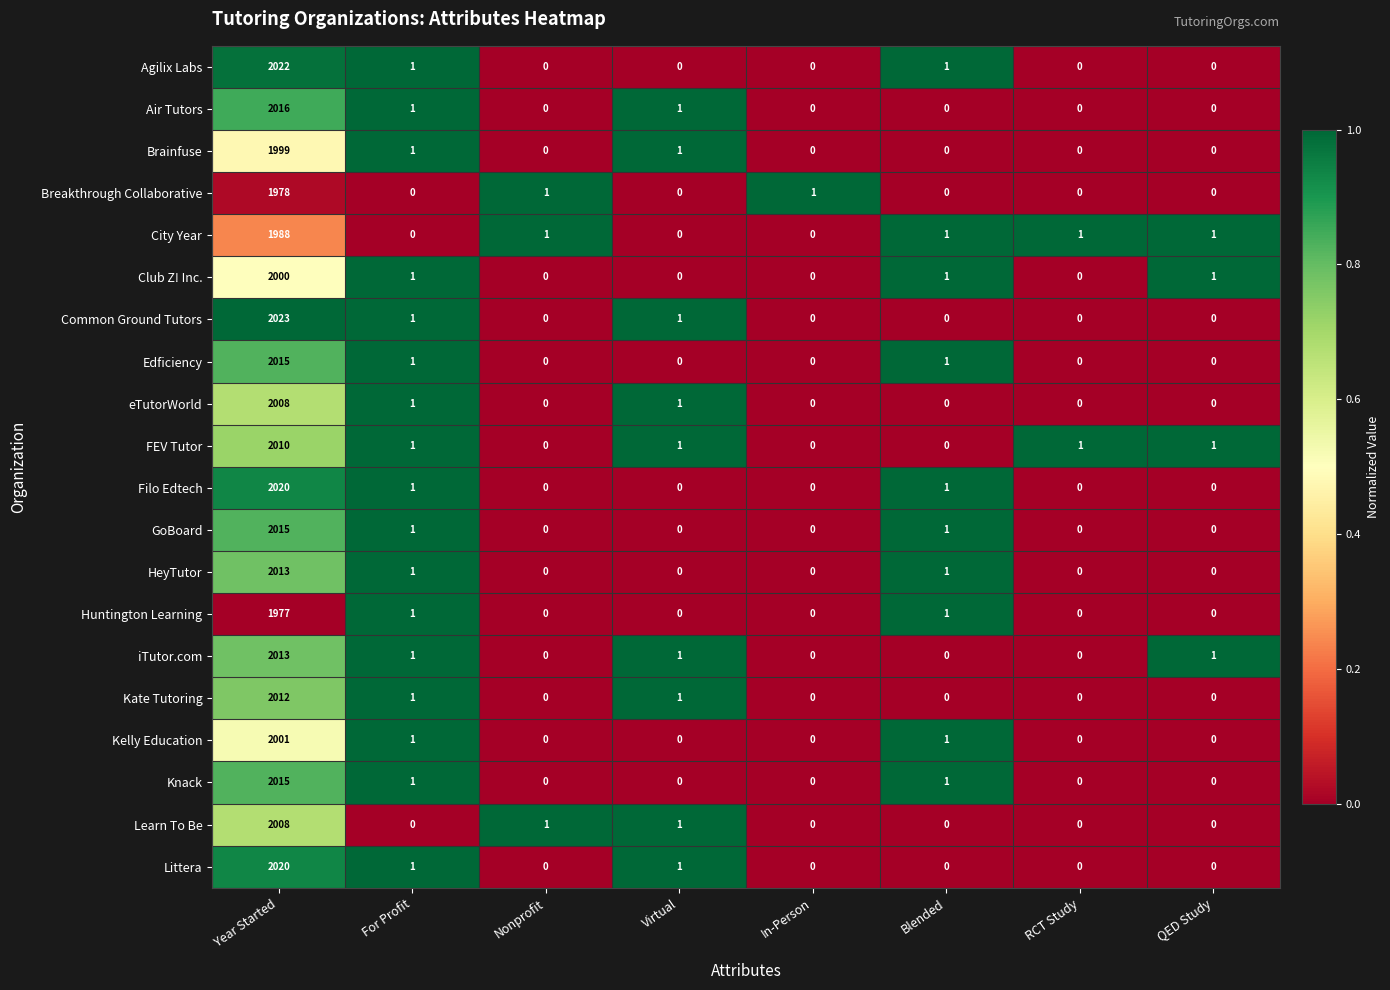

Which series has the largest range (max minus min)?

Common Ground Tutors